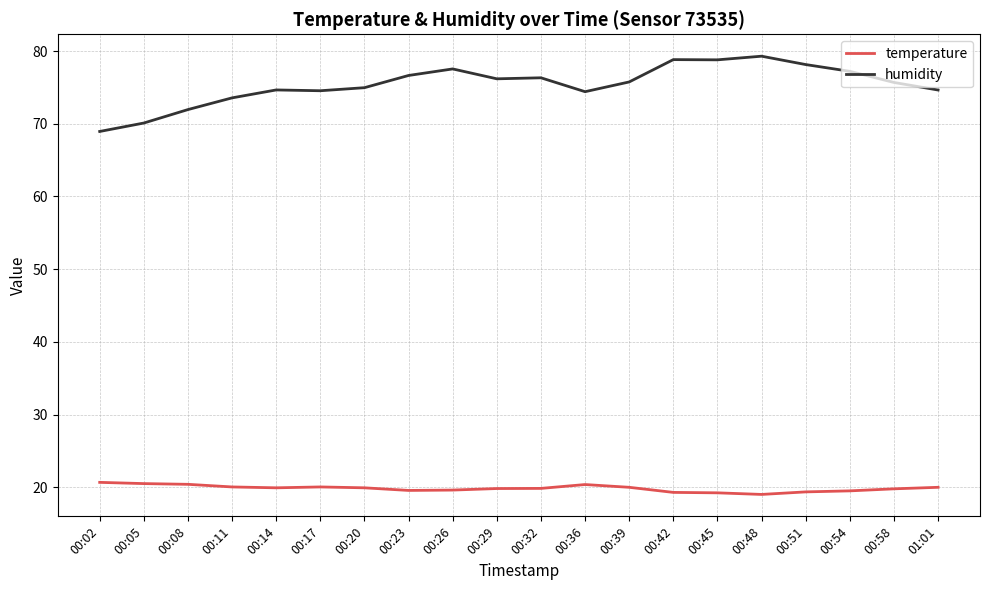

True or false: humidity and temperature intersect in this chart.

False